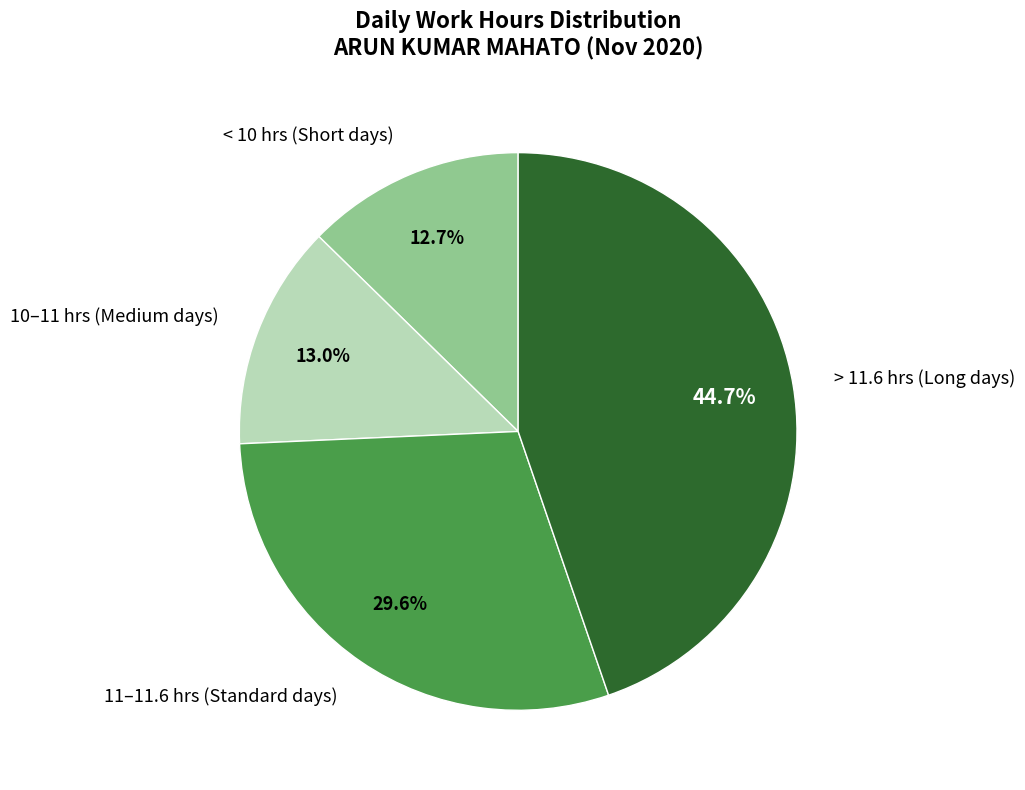

Is there a majority slice in this chart?

No